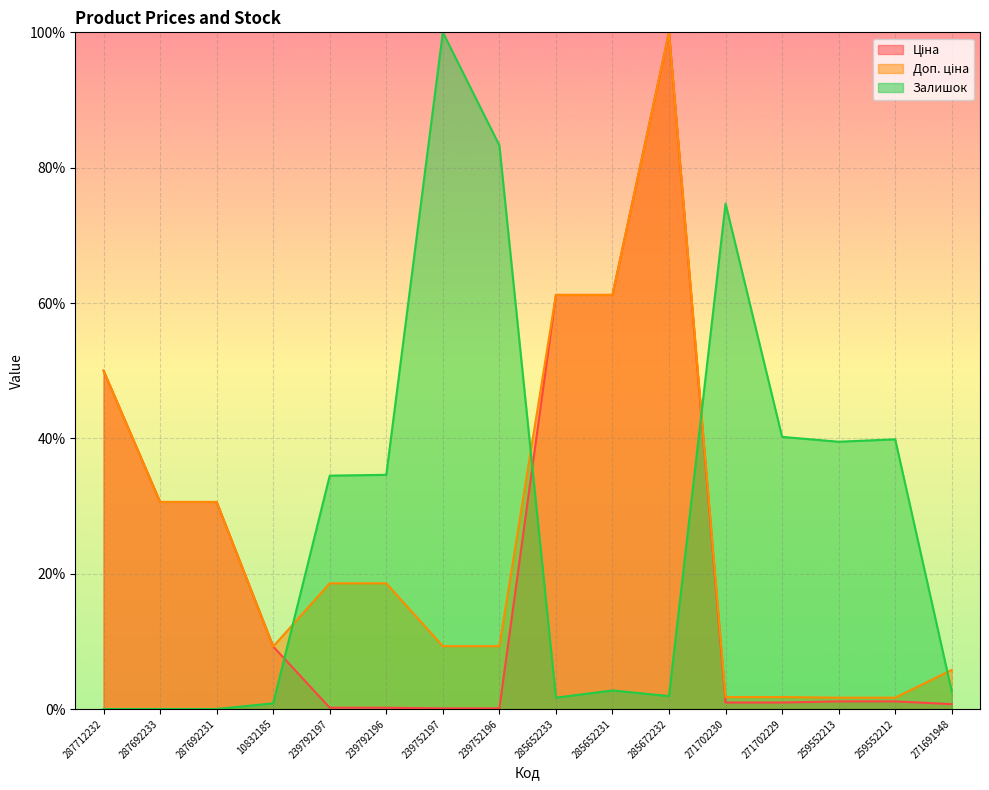

How many lines are shown in the chart?

3